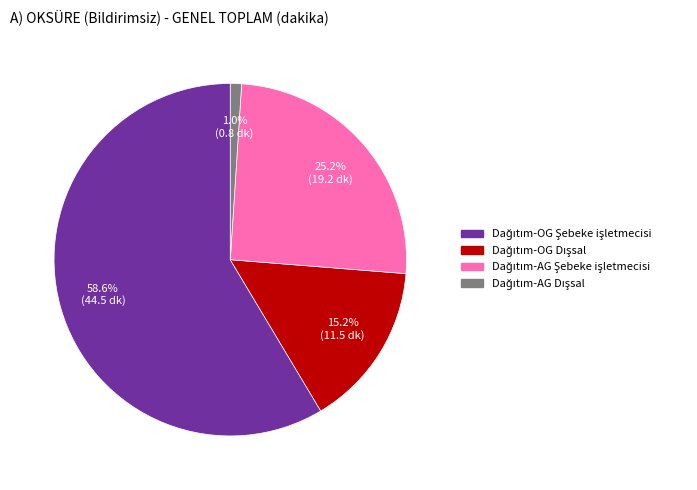

Does any single category account for the majority?

Yes